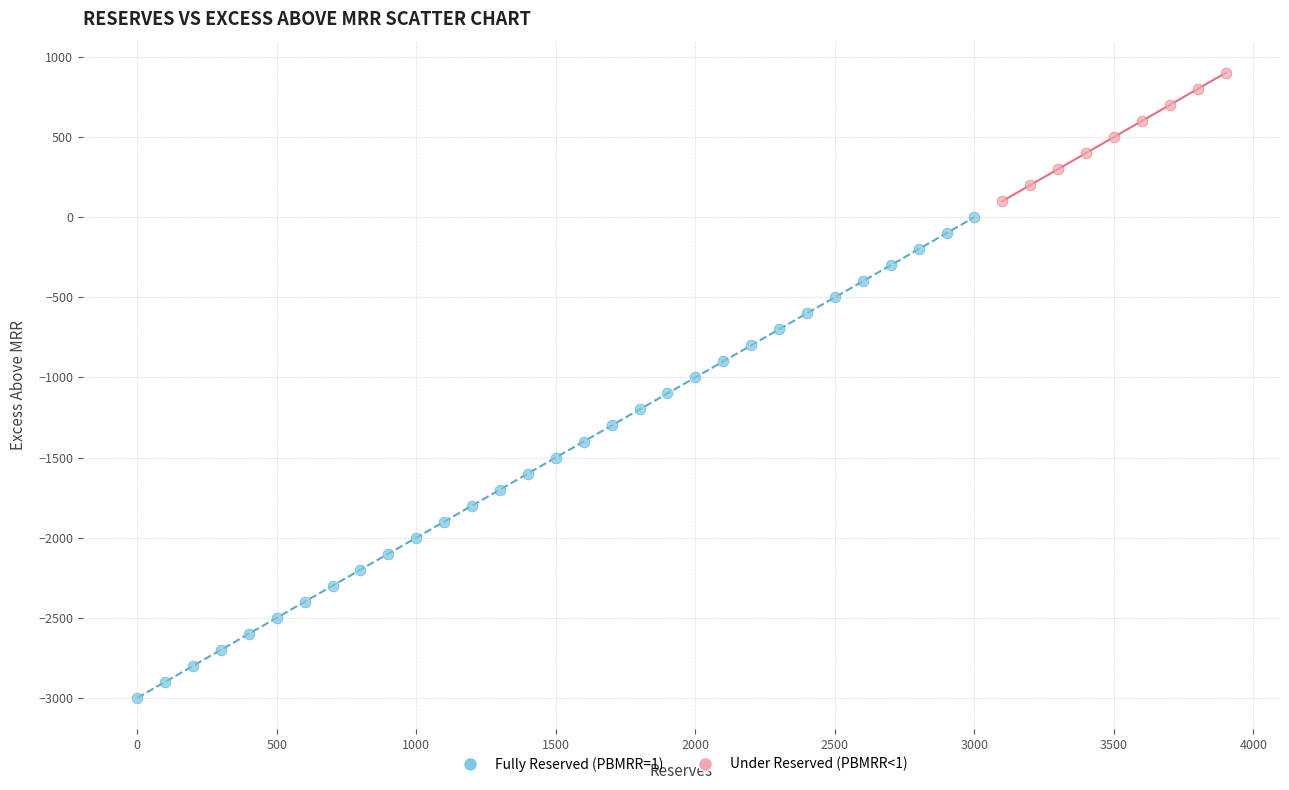

Which series contains the lowest Y value?

Fully Reserved (PBMRR=1)